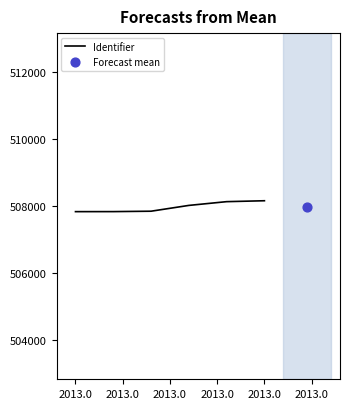

Between 2013.0 and 2013.0, which is larger?

2013.0